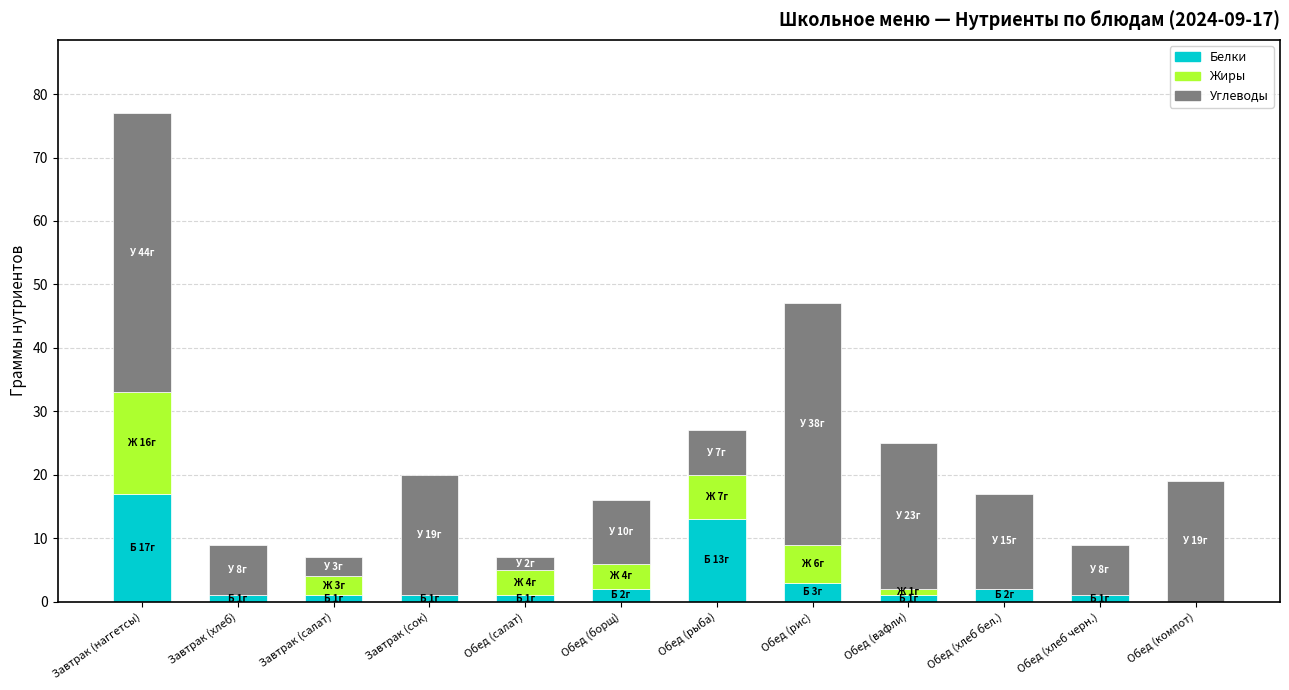

At which label does Белки reach its peak?

Завтрак (наггетсы)